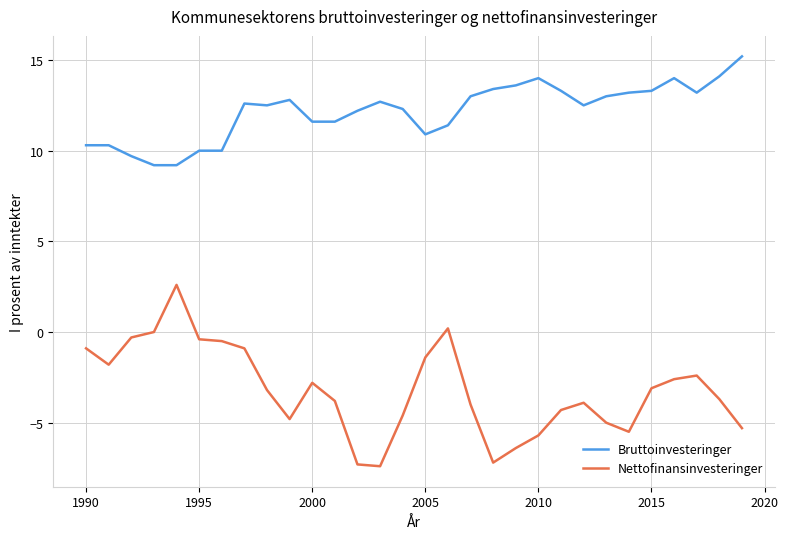

What is the highest value of the Nettofinansinvesteringer series?

2.6